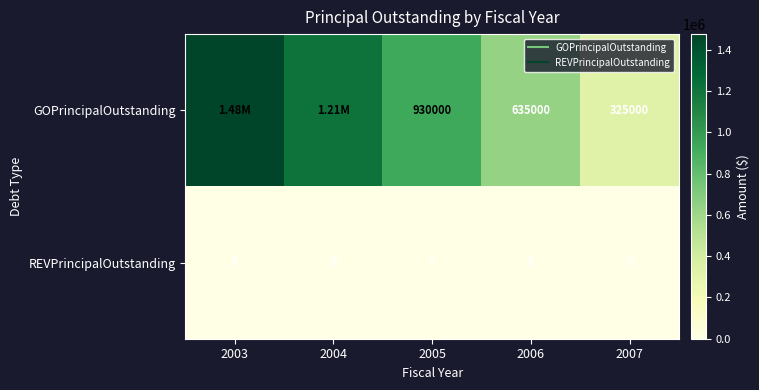

What is the minimum value for GOPrincipalOutstanding?

325000